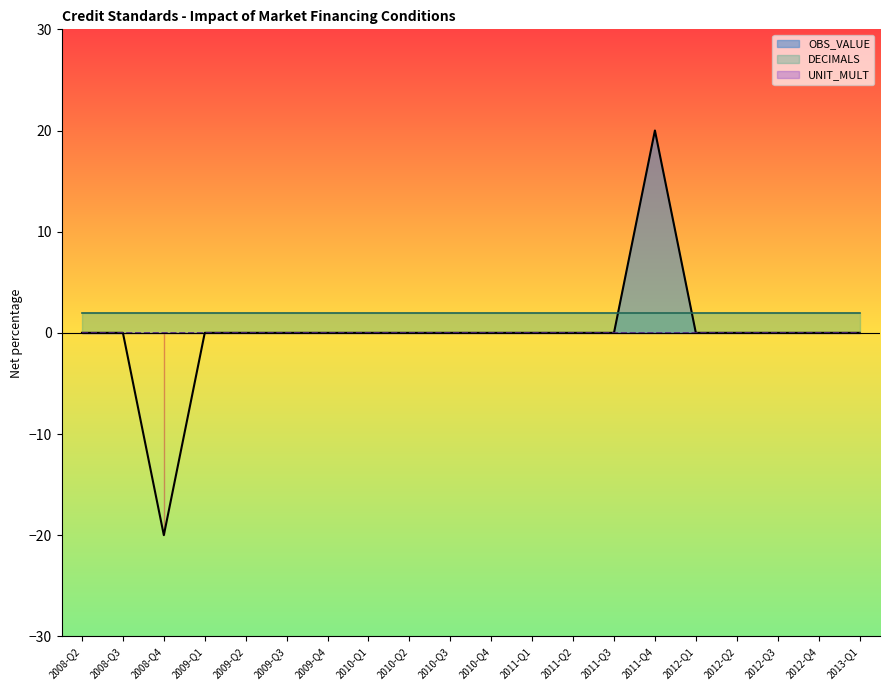

How many interior local valleys does the OBS_VALUE series have?

1